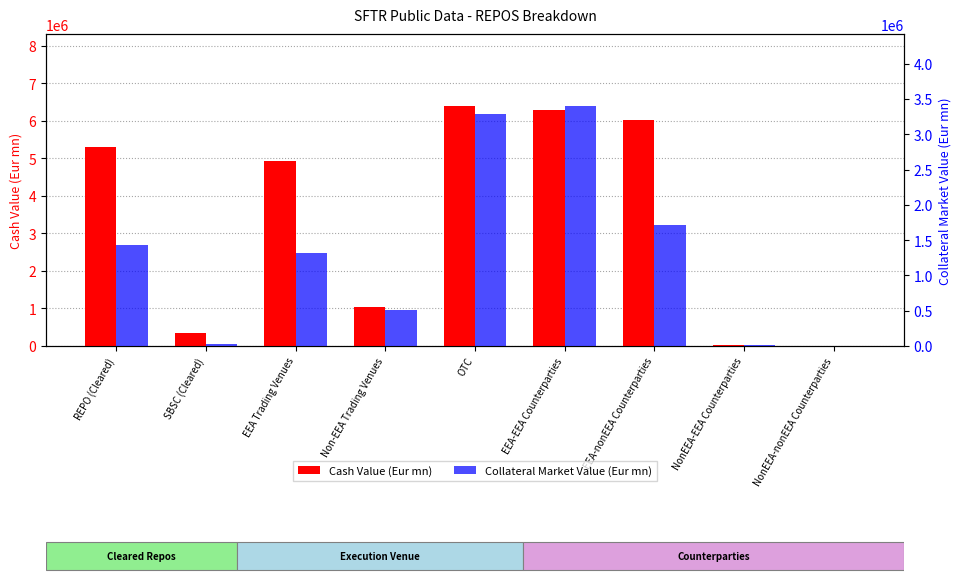

Rank the categories by Cash Value (Eur mn) value from lowest to highest.

NonEEA-nonEEA Counterparties, NonEEA-EEA Counterparties, SBSC (Cleared), Non-EEA Trading Venues, EEA Trading Venues, REPO (Cleared), EEA-nonEEA Counterparties, EEA-EEA Counterparties, OTC